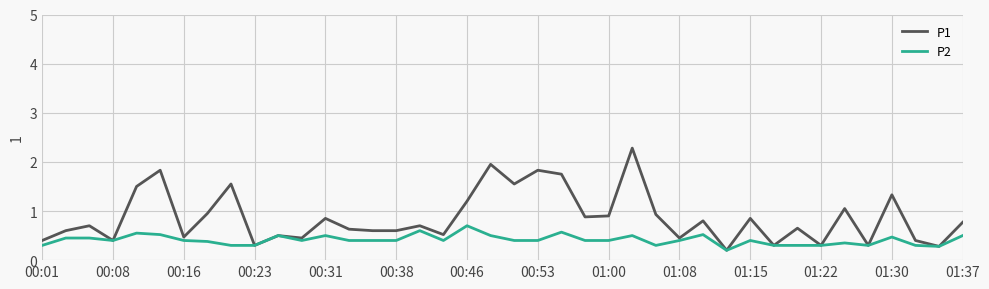

What is the sum of all P1 values?

34.5